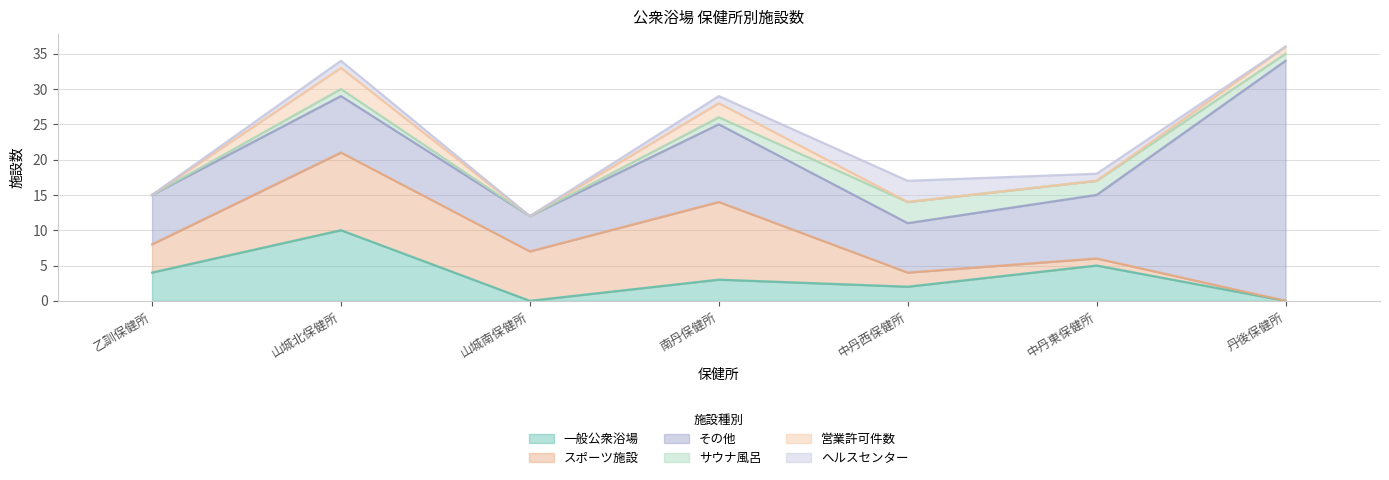

Between which two adjacent categories do ヘルスセンター and 営業許可件数 first intersect?

南丹保健所 and 中丹西保健所